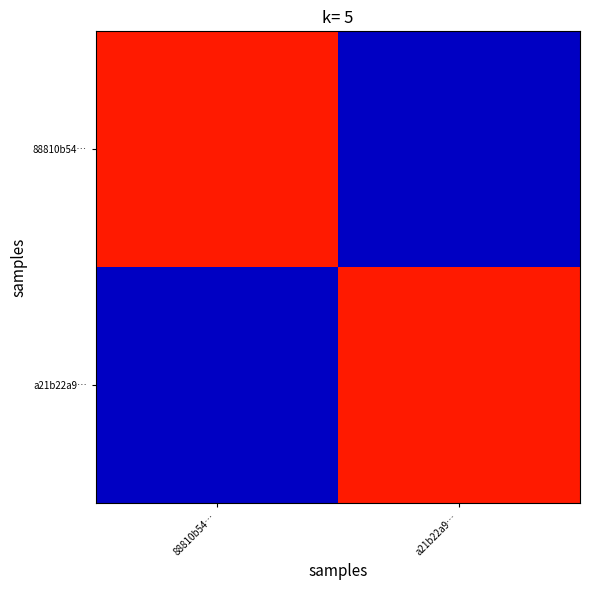

Reading left to right, extract all data points from this chart.

88810b54…: 88810b54…=44	a21b22a9…=3
a21b22a9…: 88810b54…=3	a21b22a9…=44